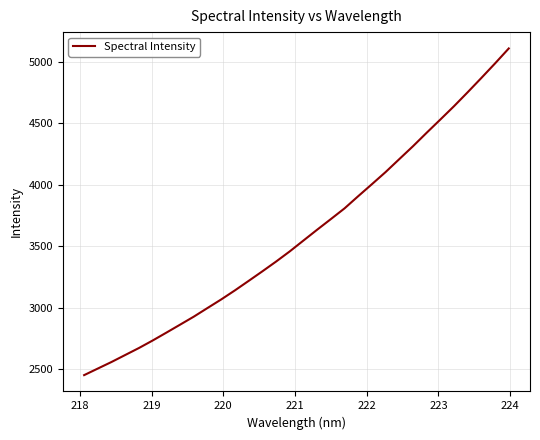

What is the minimum value shown in the chart?

2452.8